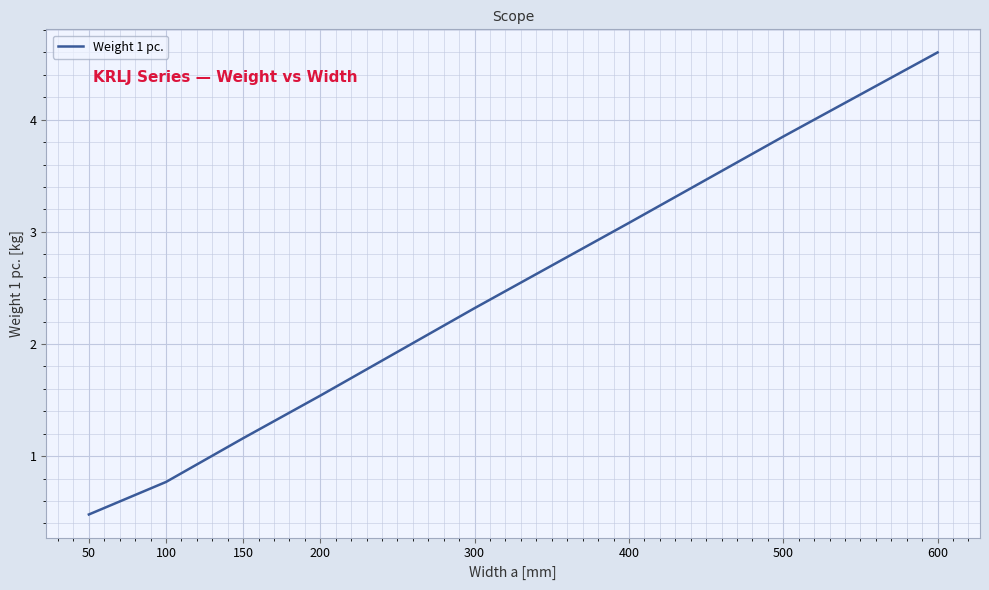

The chart shows a value of 7.7 at 600. True or false?

False